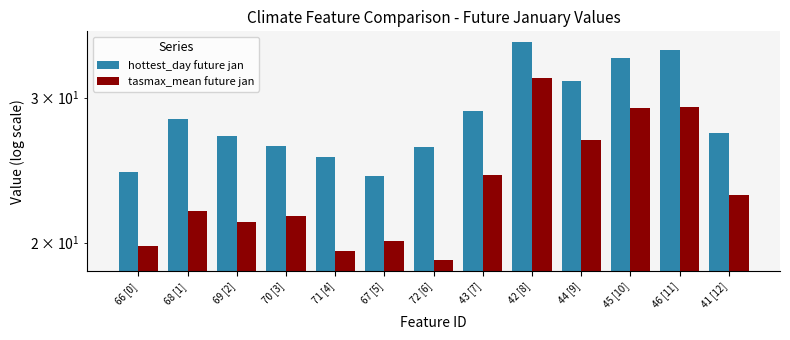

What are all the series names shown in the legend?

hottest_day future jan, tasmax_mean future jan